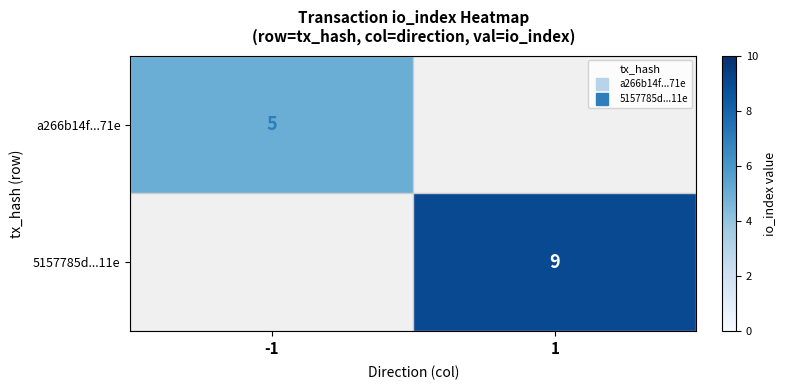

At which label does a266b14f...71e reach its minimum?

-1